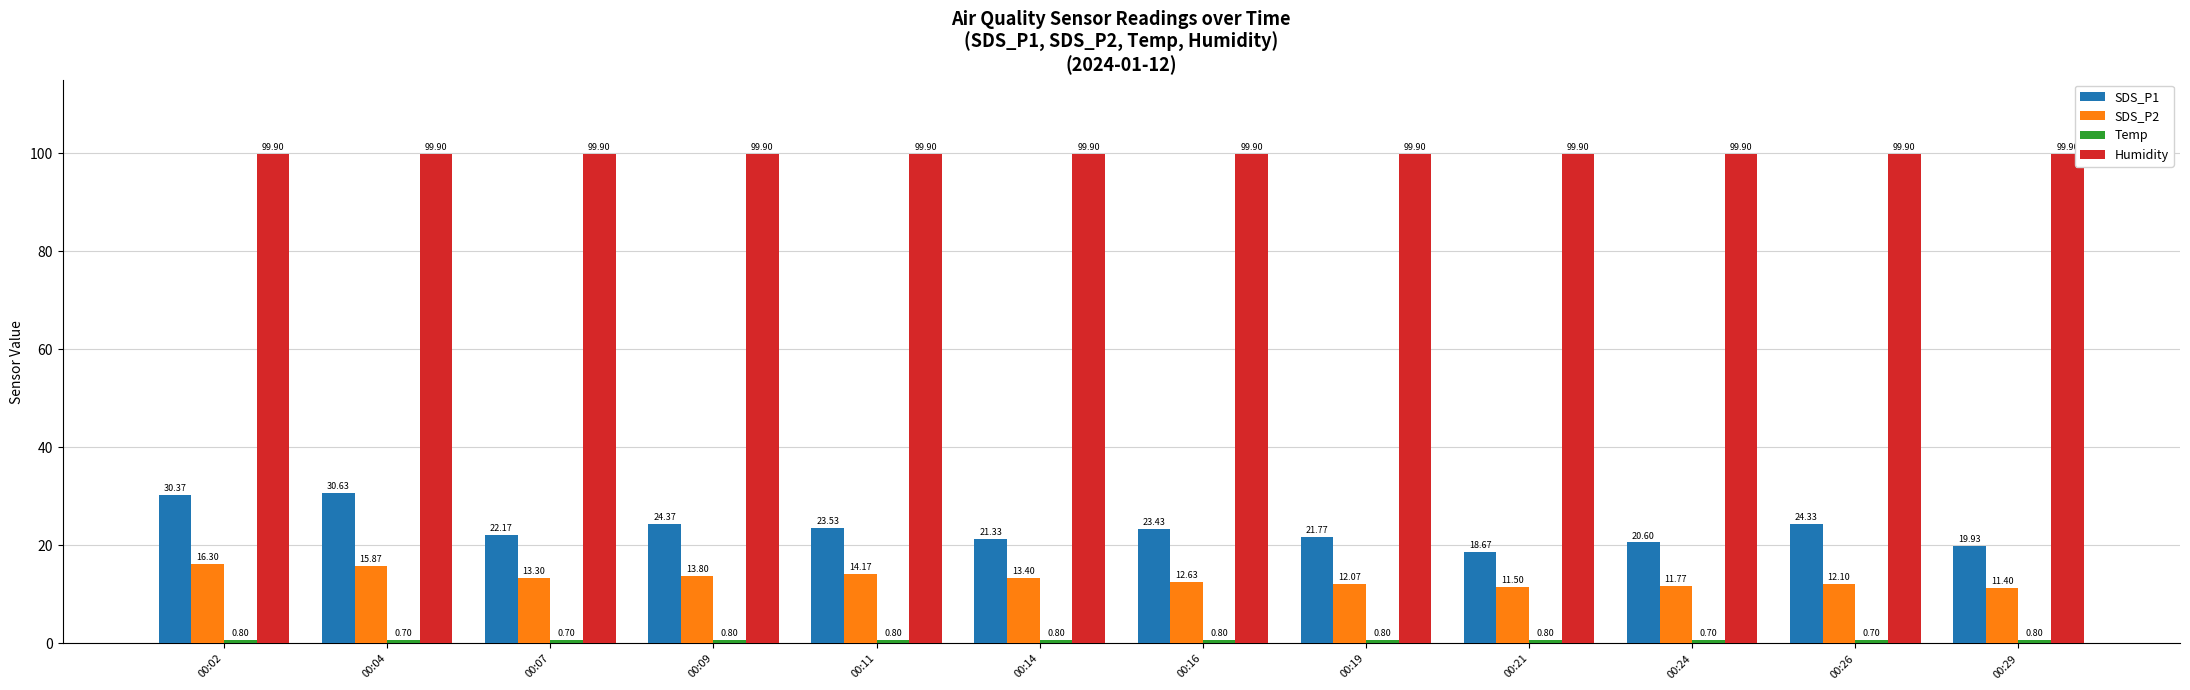

Does the chart contain stacked bars?

No